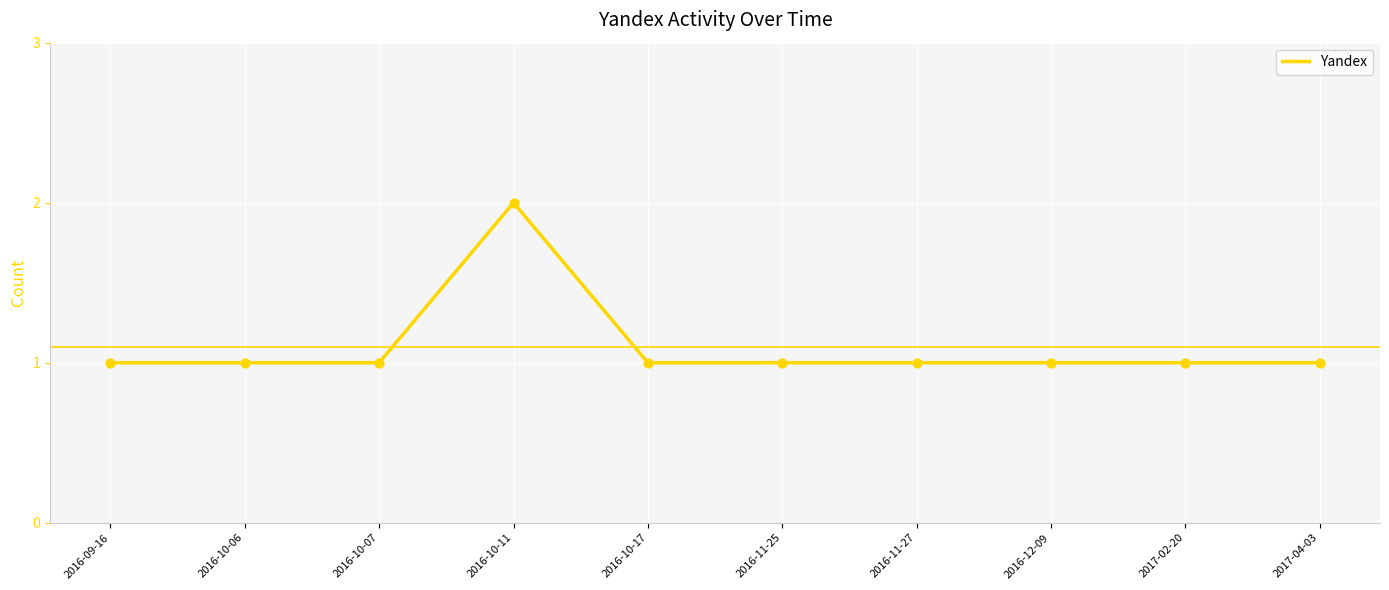

Approximately how many times larger is the value at 2016-12-09 compared to 2016-09-16?

1.0